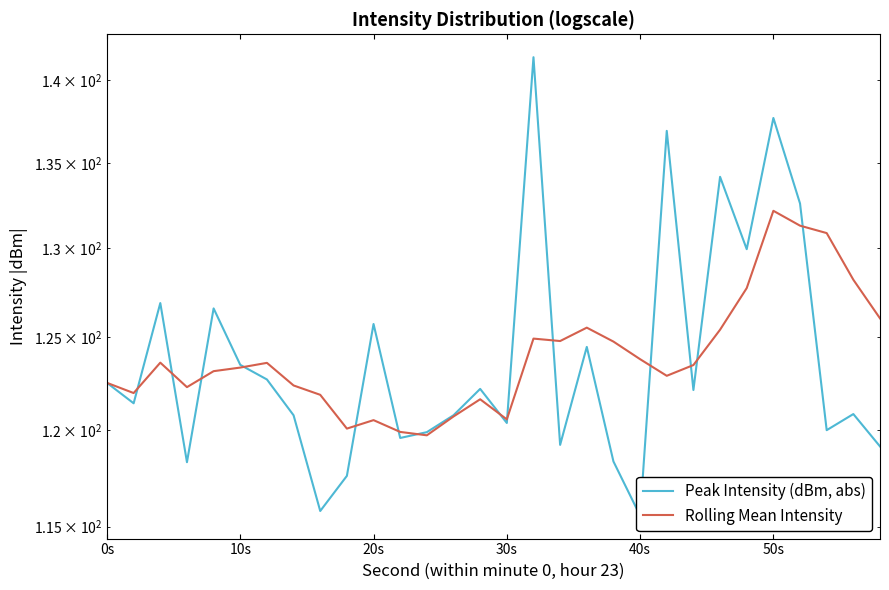

What is the difference between the maximum and minimum values in the Peak Intensity (dBm, abs) series?

25.9